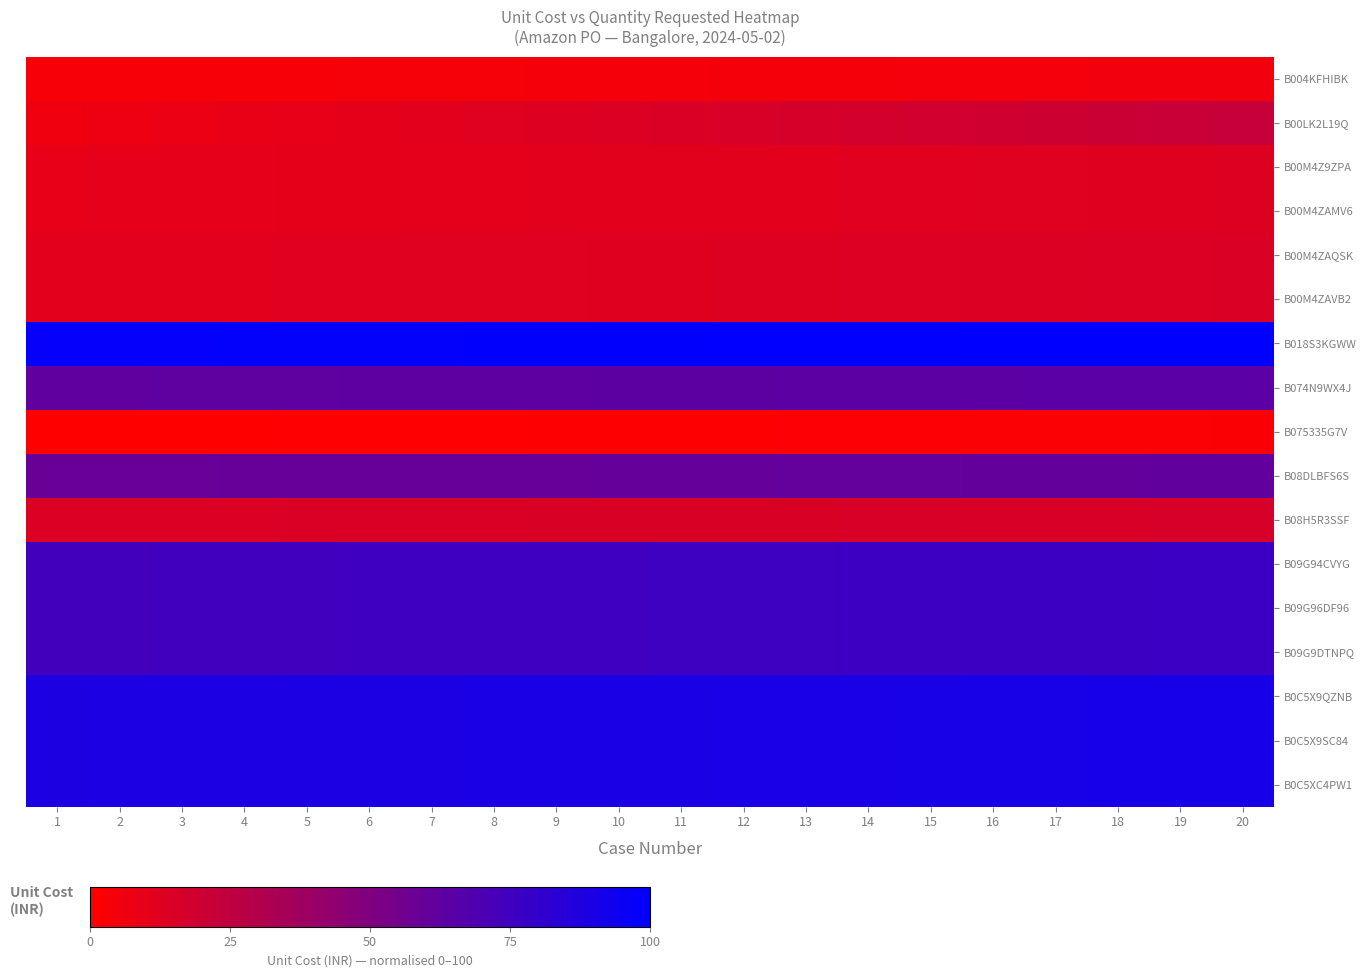

Count the number of data series in this chart.

17